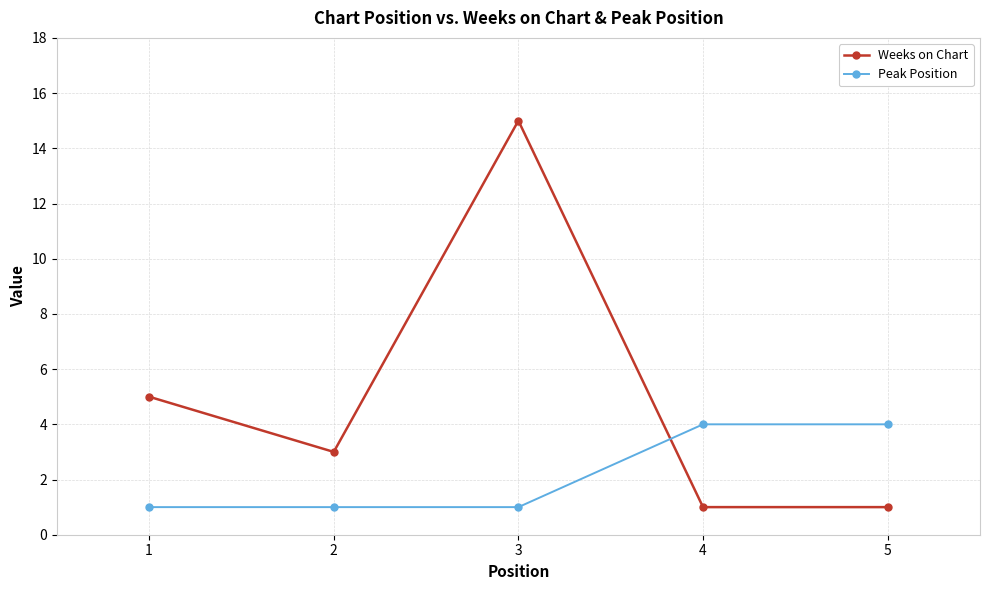

How many times do Peak Position and Weeks on Chart cross each other?

1